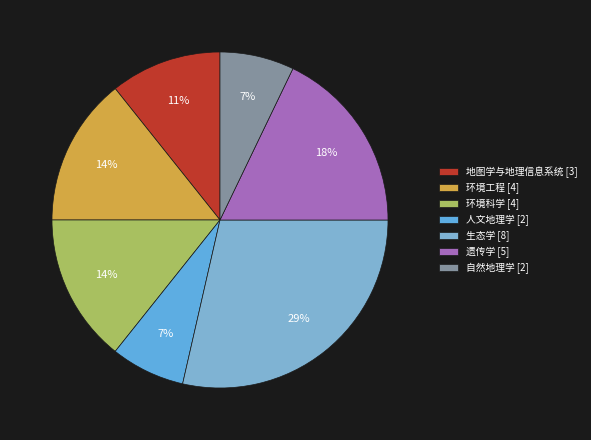

To the nearest percent, what is the difference between the largest and smallest slice percentages?

21%